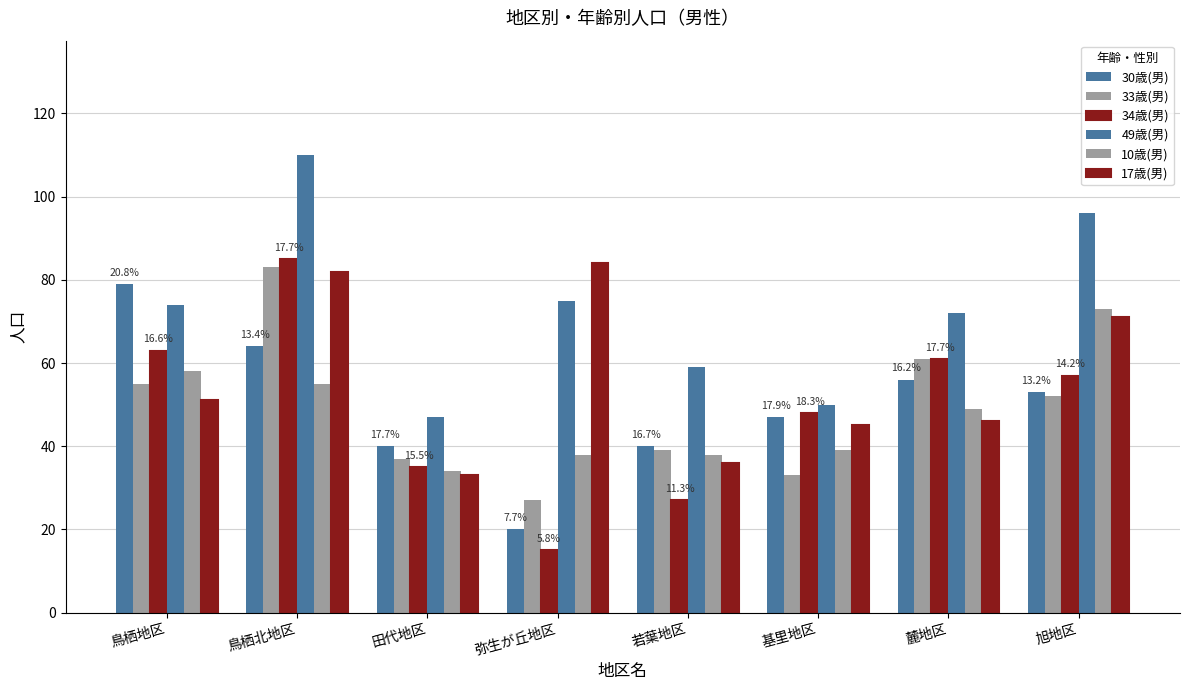

Rank the categories by 34歳(男) value from lowest to highest.

弥生が丘地区, 若葉地区, 田代地区, 基里地区, 旭地区, 麓地区, 鳥栖地区, 鳥栖北地区